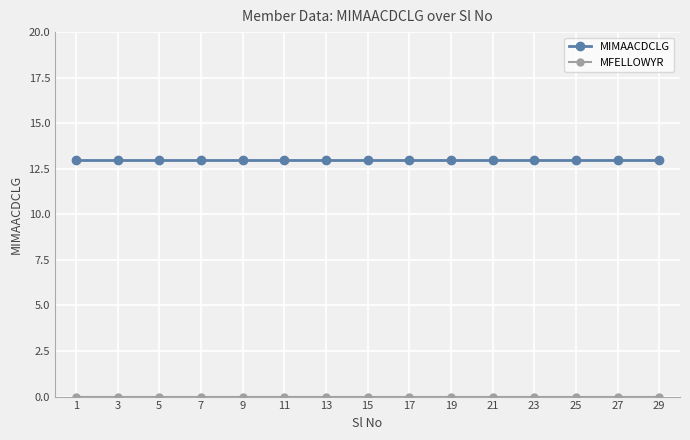

What is the spread (max minus min) of values at 11?

13